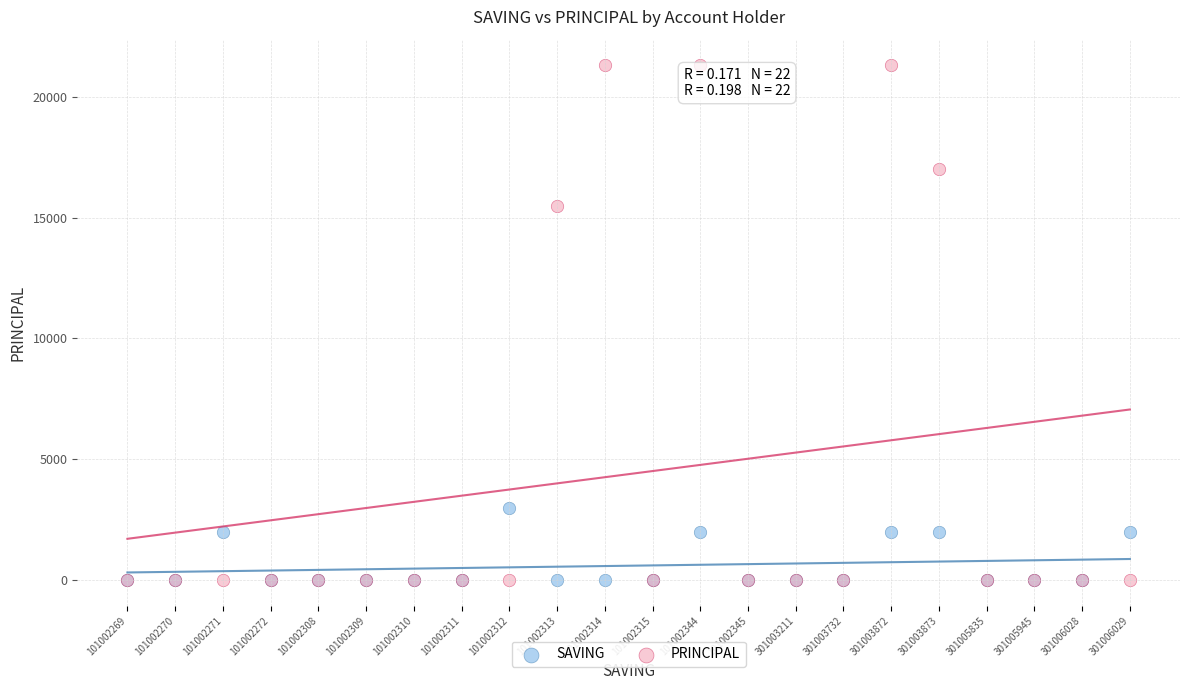

Across all series, what Y value is closest to 10650?

15500